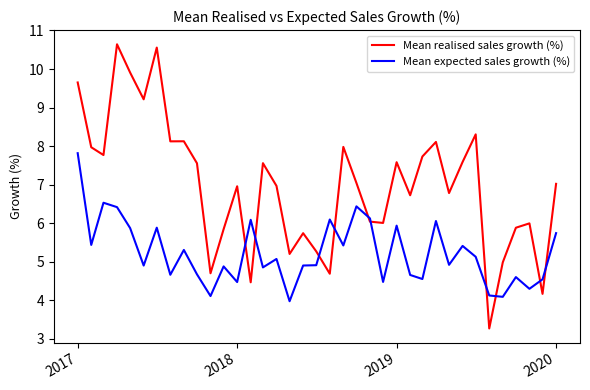

Which series has the largest total across all categories?

Mean realised sales growth (%)